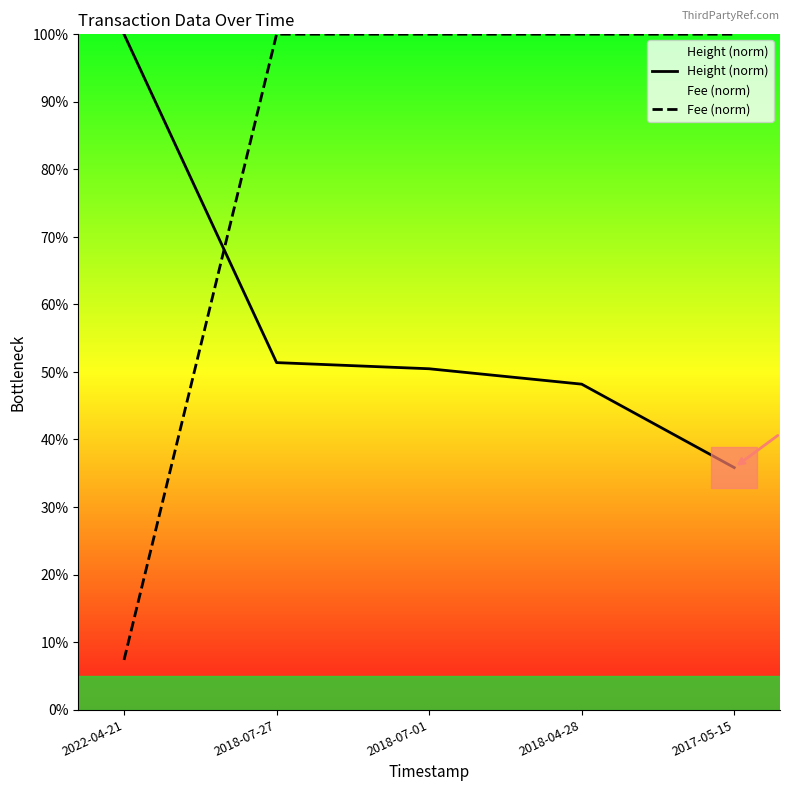

What is the difference between the second highest and second lowest values in the Height (norm) series?

3.2